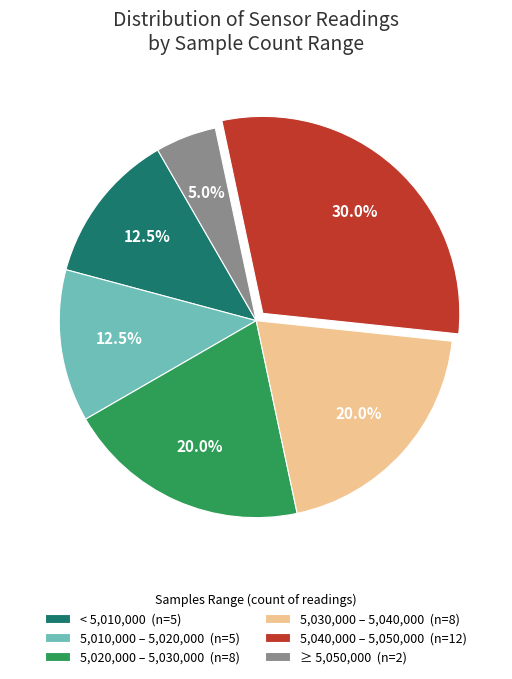

Approximately how many times larger is the value at 5,010,000 – 5,020,000 (n=5) compared to 5,020,000 – 5,030,000 (n=8)?

0.6